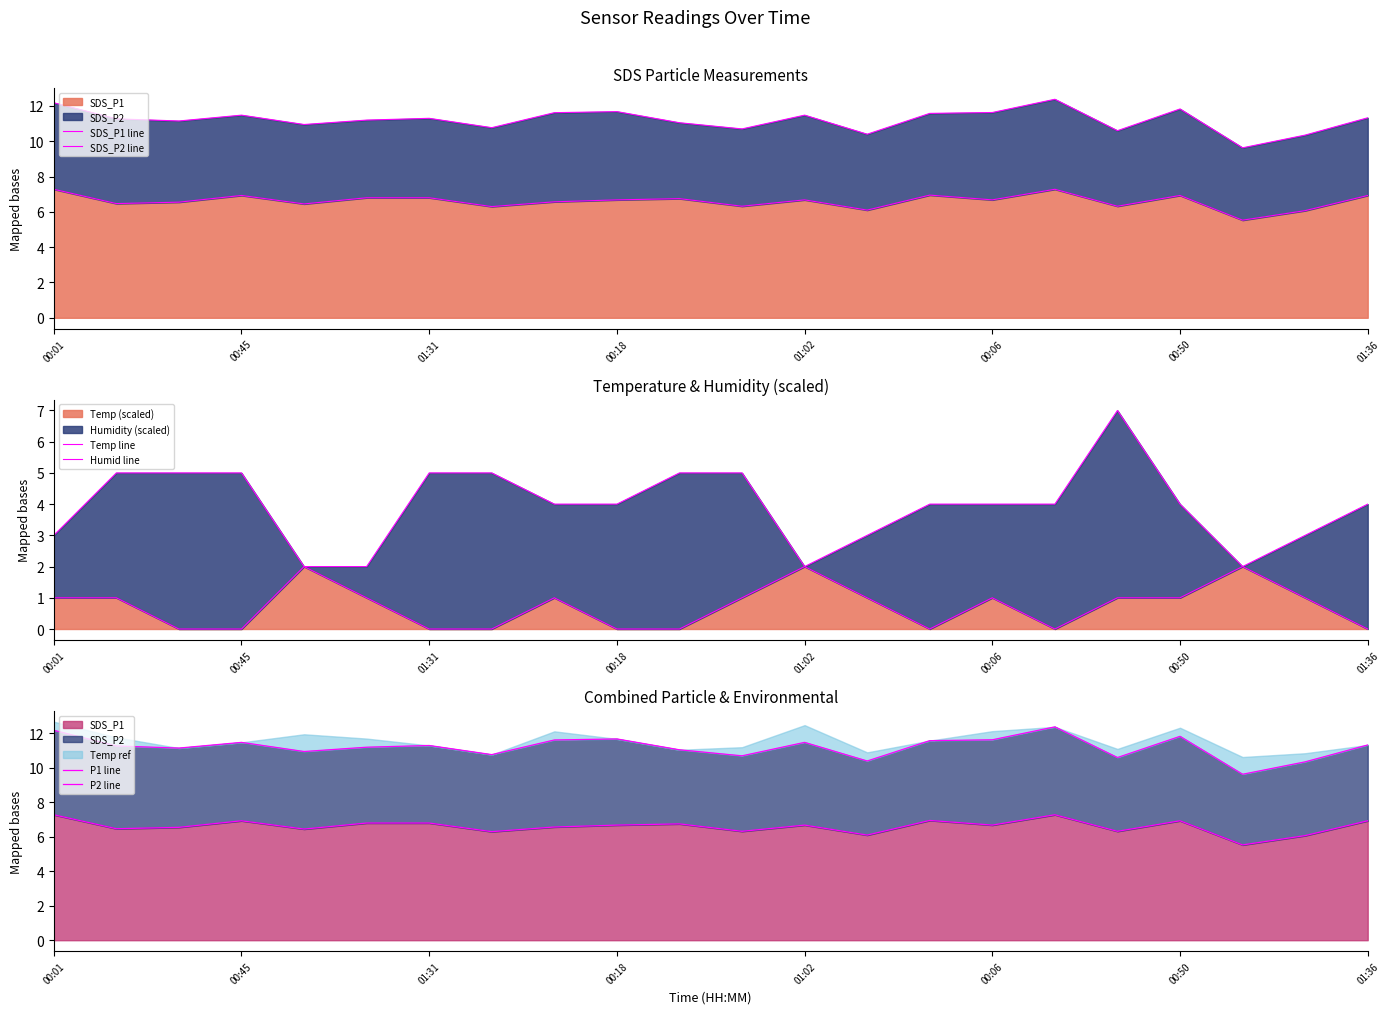

The value of Temp (scaled) at 00:18 is 0.9. True or false?

False